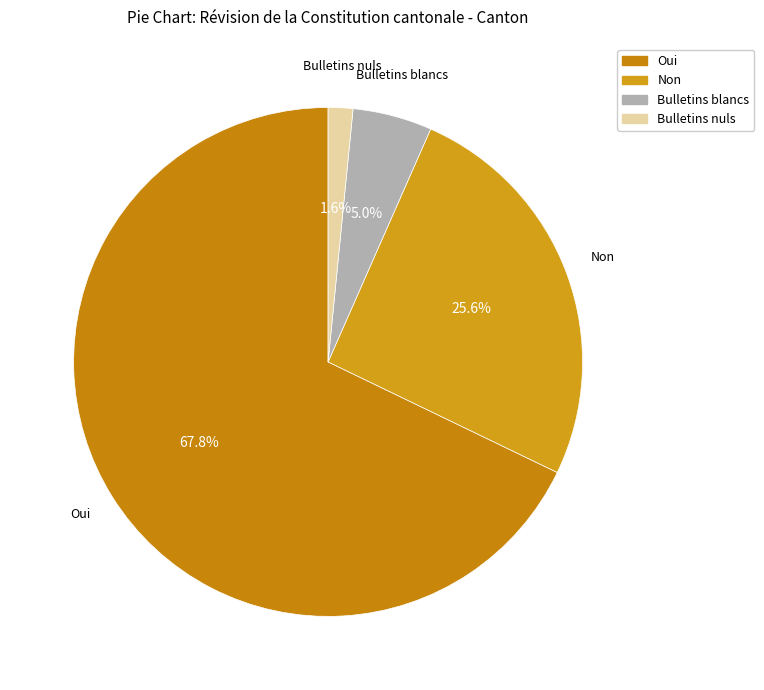

What percentage is the Bulletins blancs slice, to the nearest percent?

5%